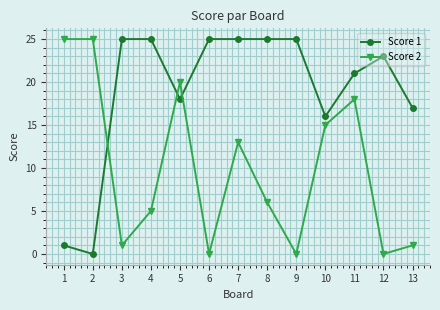

Is this an area chart (filled region under the line)?

No